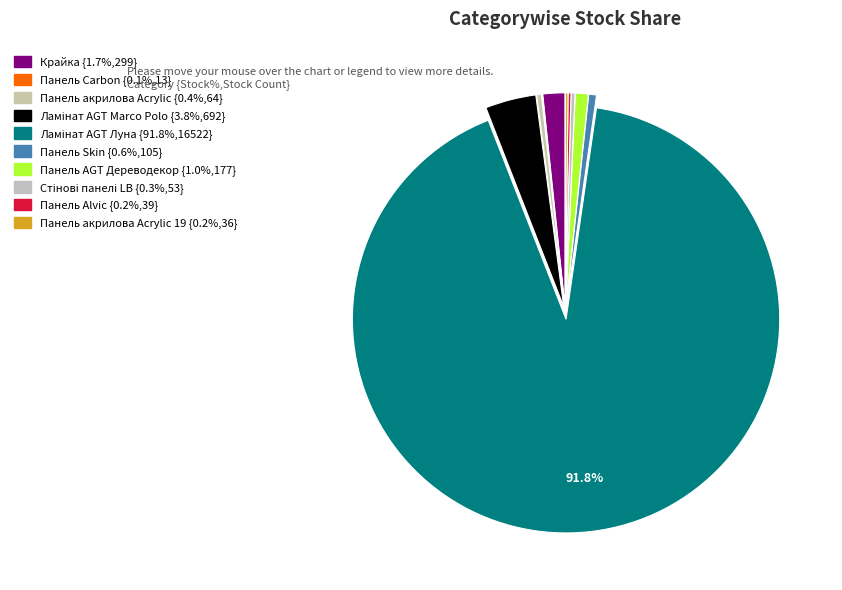

To the nearest percent, what is the average slice percentage?

10%